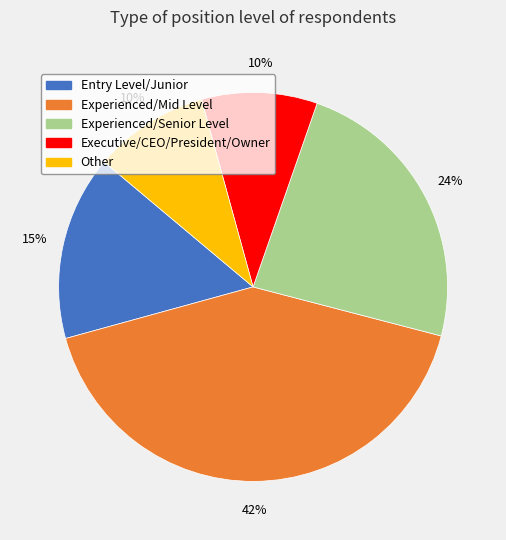

What is the largest slice in the pie chart?

Experienced/Mid Level